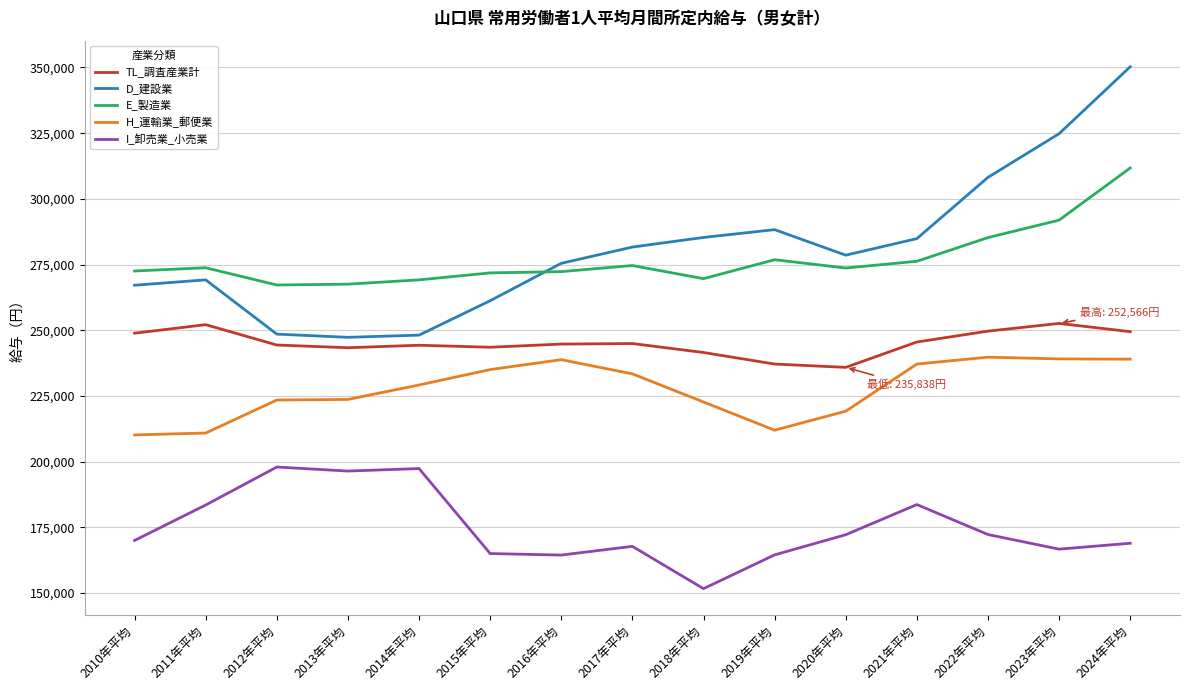

At which category is the sum across all series the highest?

2024年平均